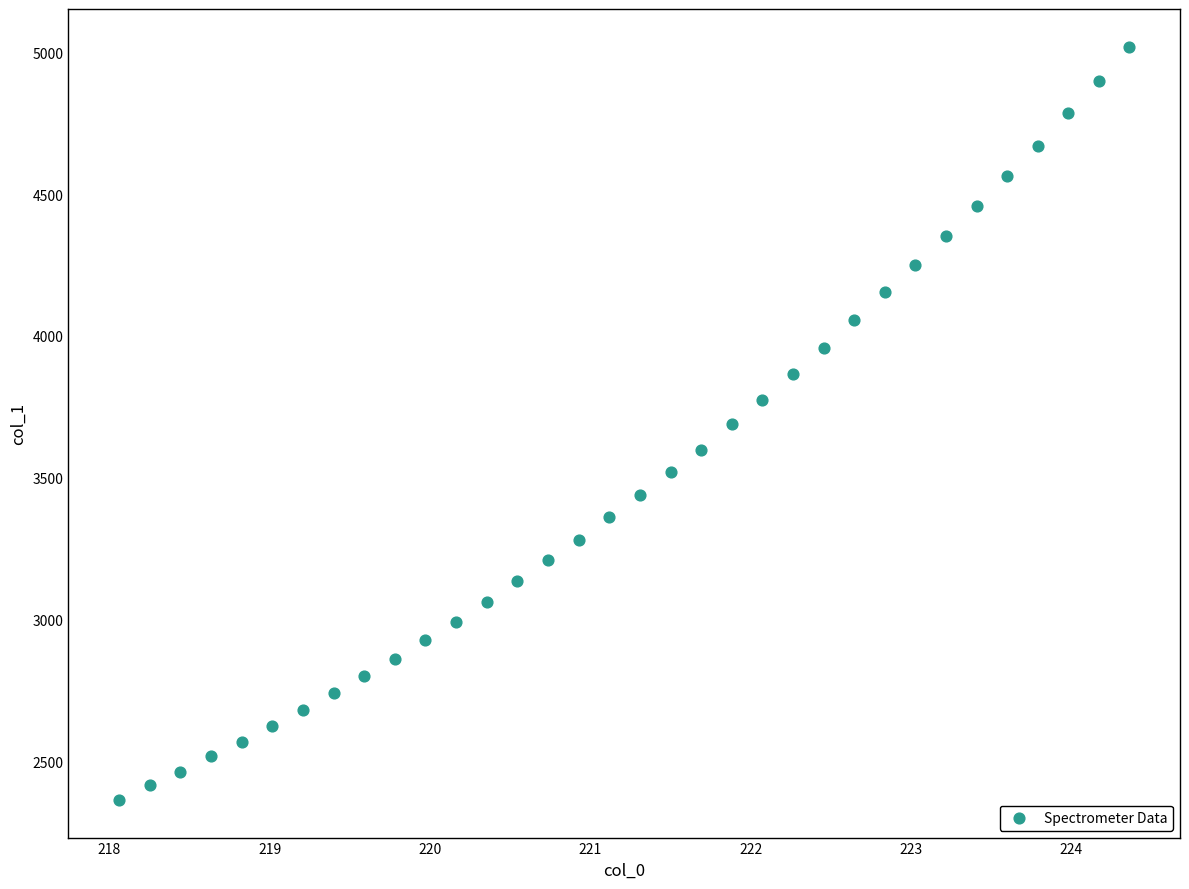

What is the range of X values (max minus min)?

6.3